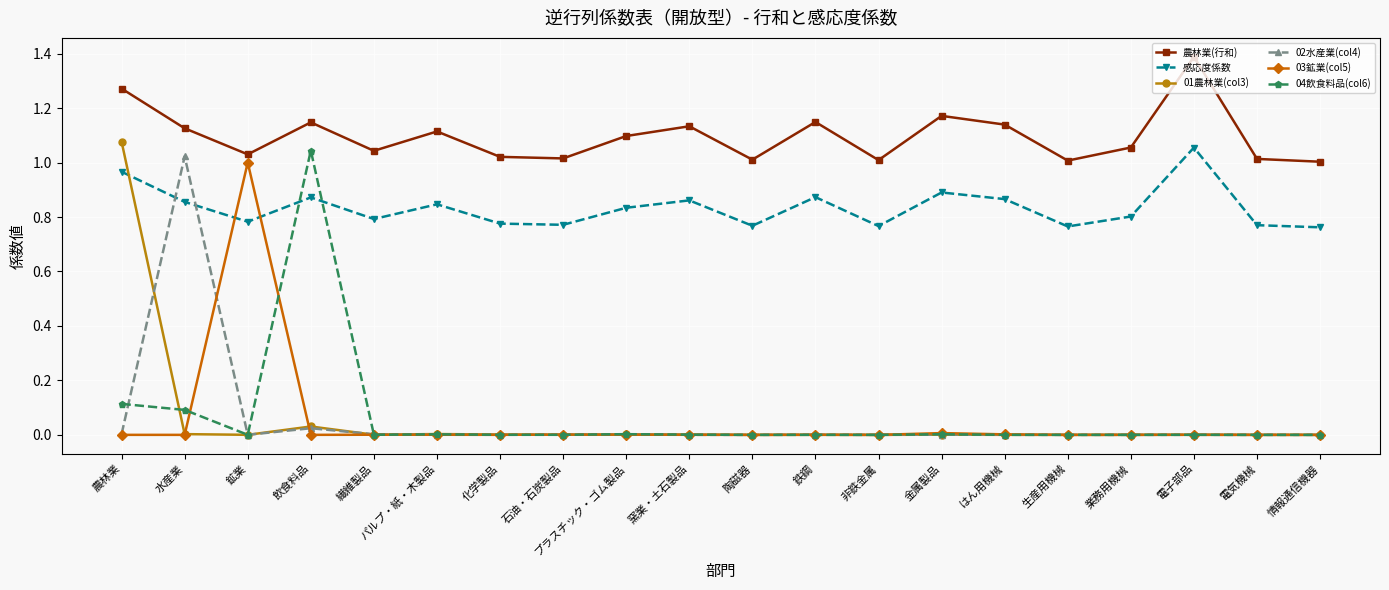

What is the greatest value displayed?

1.4